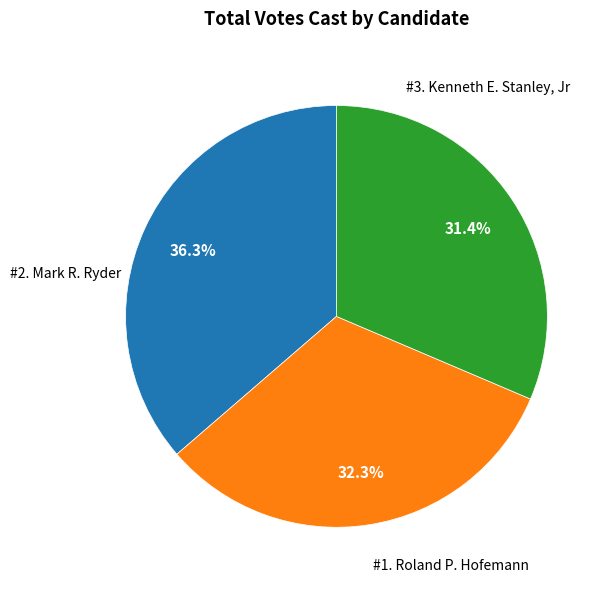

Is there a majority slice in this chart?

No